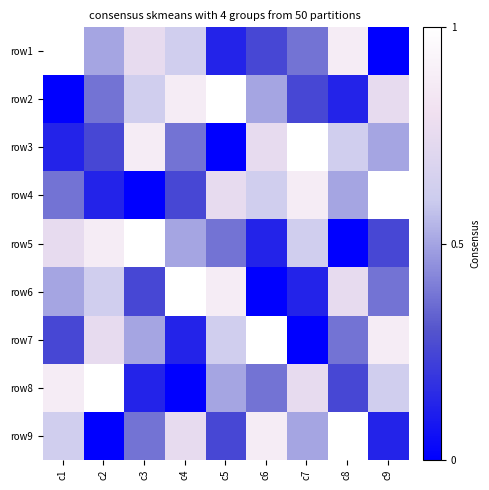

Reading left to right, extract all data points from this chart.

row1: c1=1.0	c2=0.5	c3=0.8	c4=0.6	c5=0.1	c6=0.2	c7=0.4	c8=0.9	c9=0.0
row2: c1=0.0	c2=0.4	c3=0.6	c4=0.9	c5=1.0	c6=0.5	c7=0.2	c8=0.1	c9=0.8
row3: c1=0.1	c2=0.2	c3=0.9	c4=0.4	c5=0.0	c6=0.8	c7=1.0	c8=0.6	c9=0.5
row4: c1=0.4	c2=0.1	c3=0.0	c4=0.2	c5=0.8	c6=0.6	c7=0.9	c8=0.5	c9=1.0
row5: c1=0.8	c2=0.9	c3=1.0	c4=0.5	c5=0.4	c6=0.1	c7=0.6	c8=0.0	c9=0.2
row6: c1=0.5	c2=0.6	c3=0.2	c4=1.0	c5=0.9	c6=0.0	c7=0.1	c8=0.8	c9=0.4
row7: c1=0.2	c2=0.8	c3=0.5	c4=0.1	c5=0.6	c6=1.0	c7=0.0	c8=0.4	c9=0.9
row8: c1=0.9	c2=1.0	c3=0.1	c4=0.0	c5=0.5	c6=0.4	c7=0.8	c8=0.2	c9=0.6
row9: c1=0.6	c2=0.0	c3=0.4	c4=0.8	c5=0.2	c6=0.9	c7=0.5	c8=1.0	c9=0.1